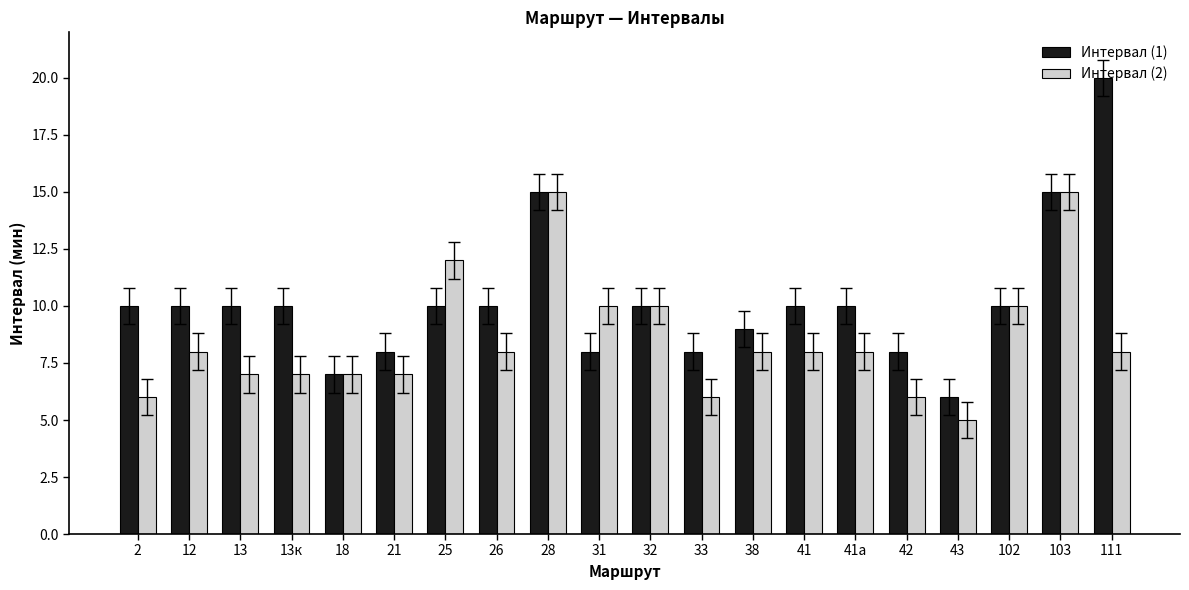

What is the maximum value for Интервал (1)?

20